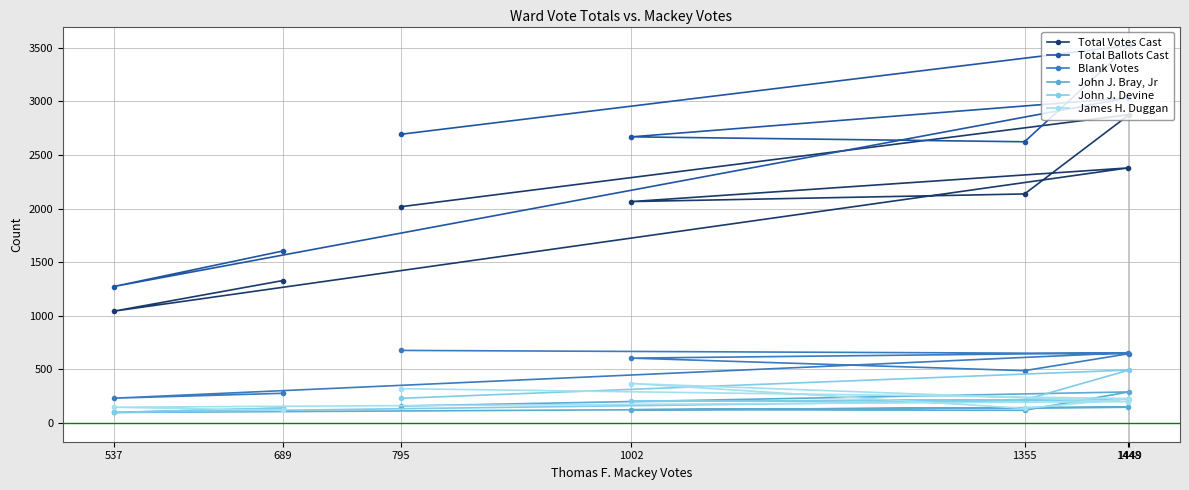

At which label is Total Ballots Cast closest to 2397?

1355